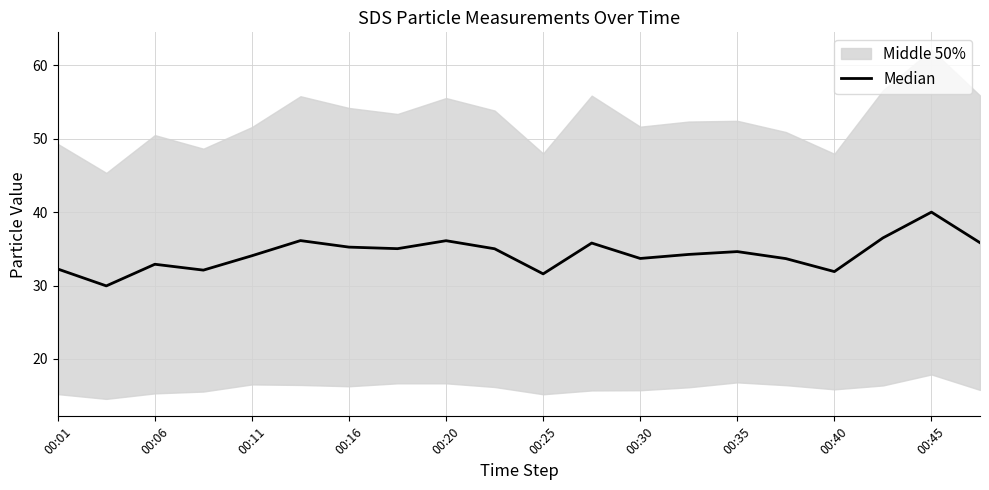

What is the value of the 10th point from the left?

35.0